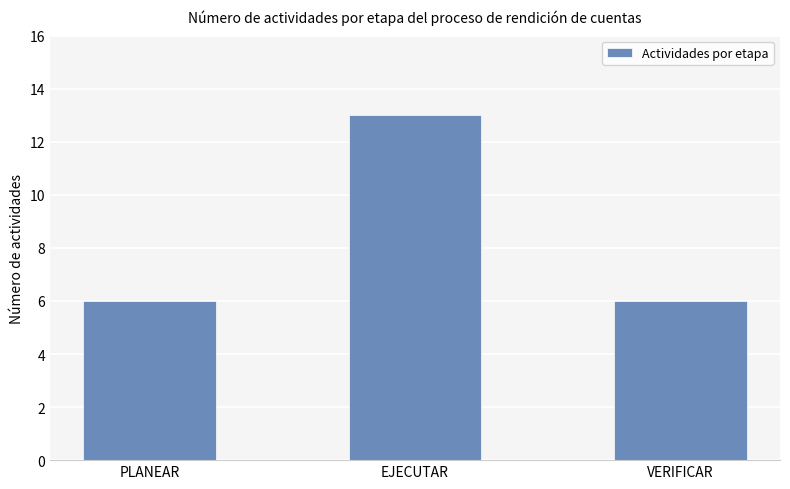

What value does the data have at EJECUTAR?

13